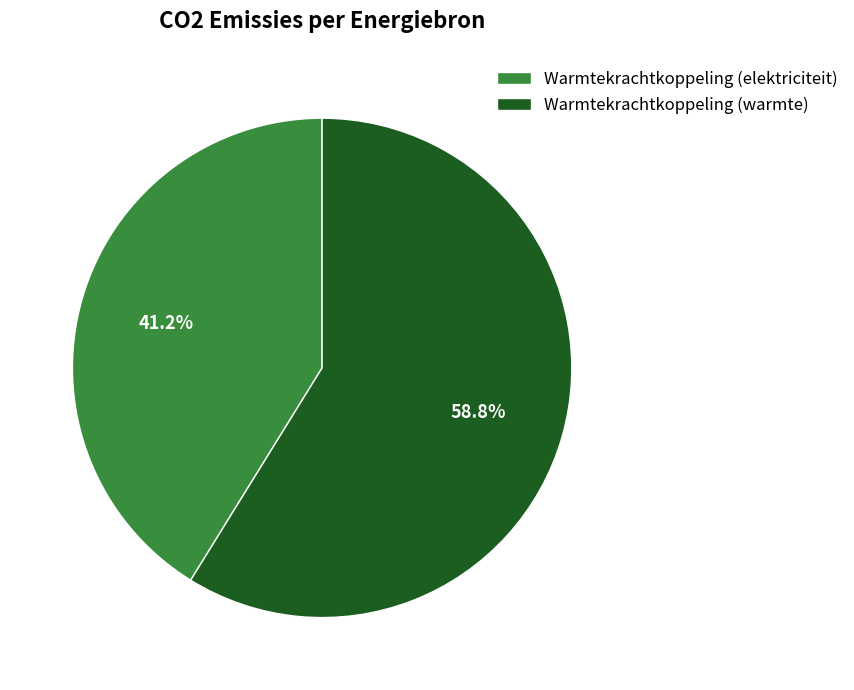

Which slice is the smallest?

Warmtekrachtkoppeling (elektriciteit)